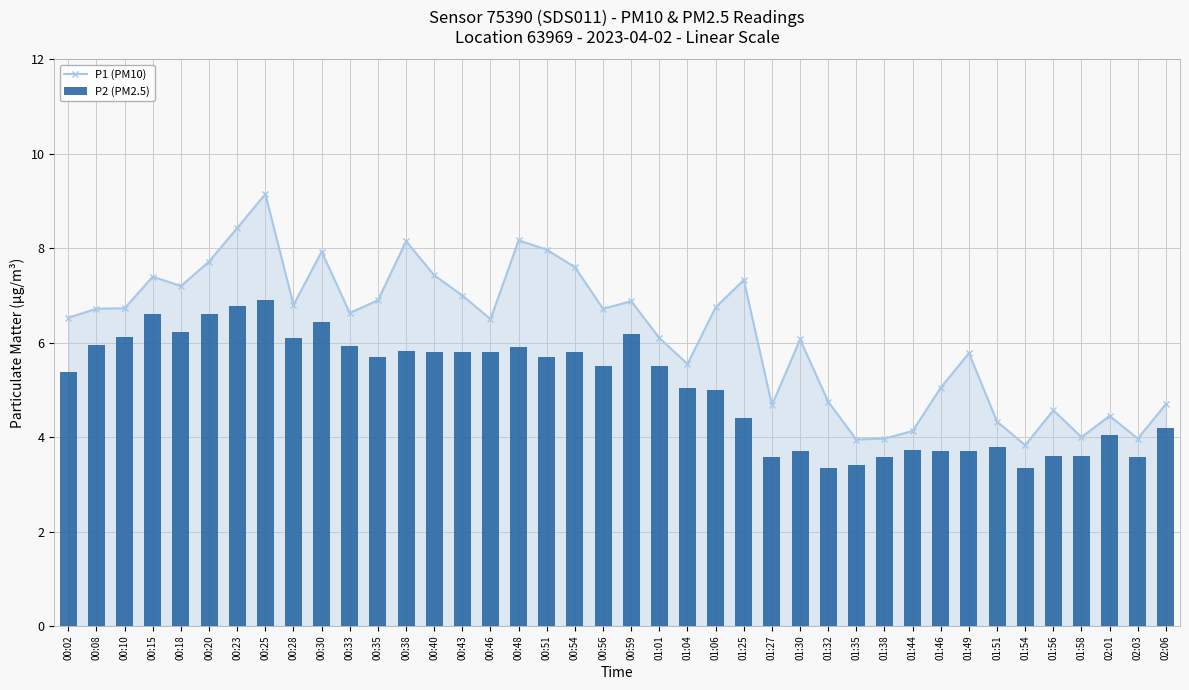

What is the label of the 1st bar from the right?

02:06